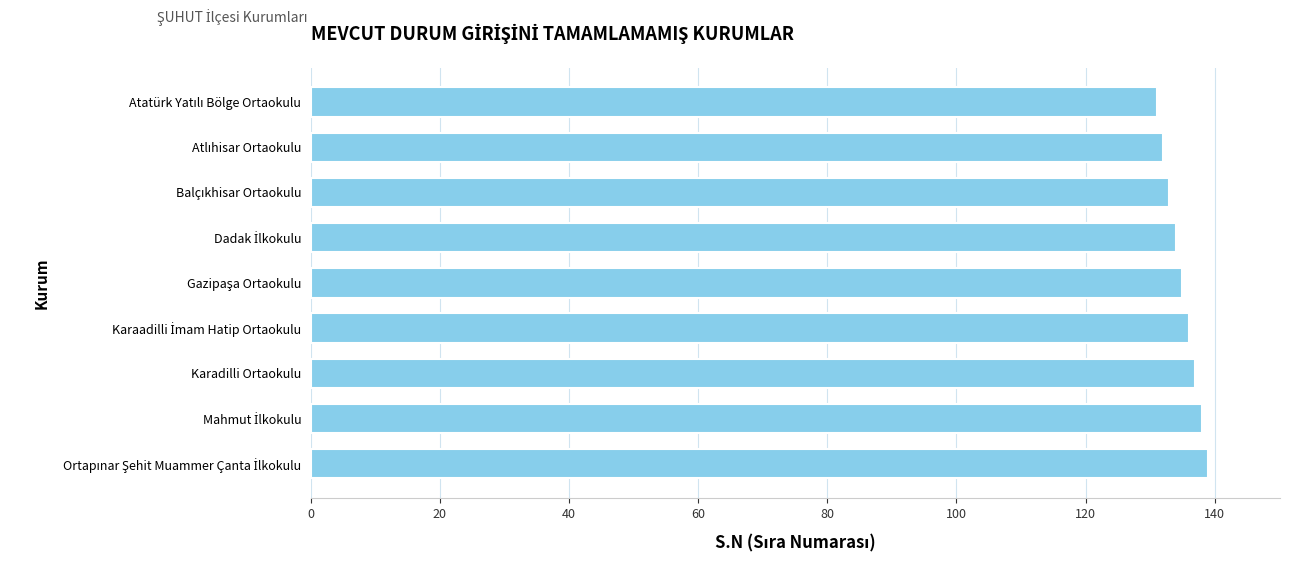

What is the value of the 4th bar from the top?

134